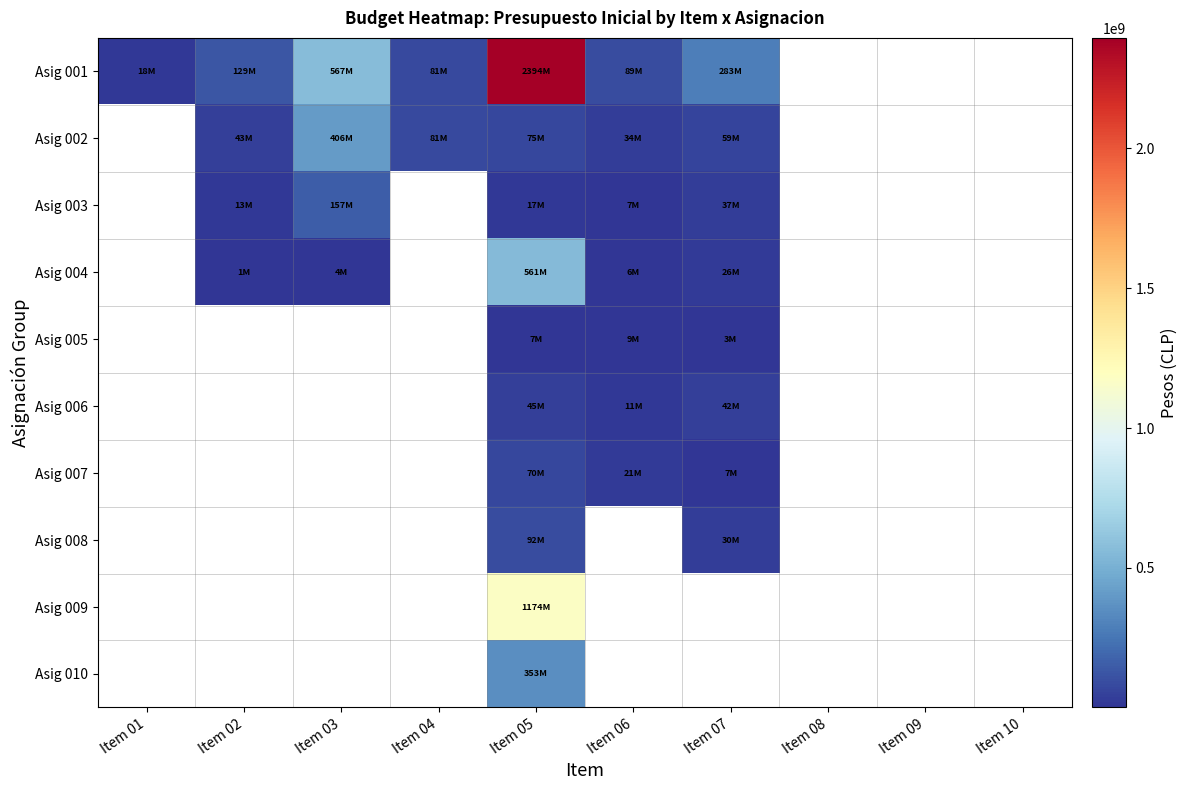

Count the number of categories in the chart.

10